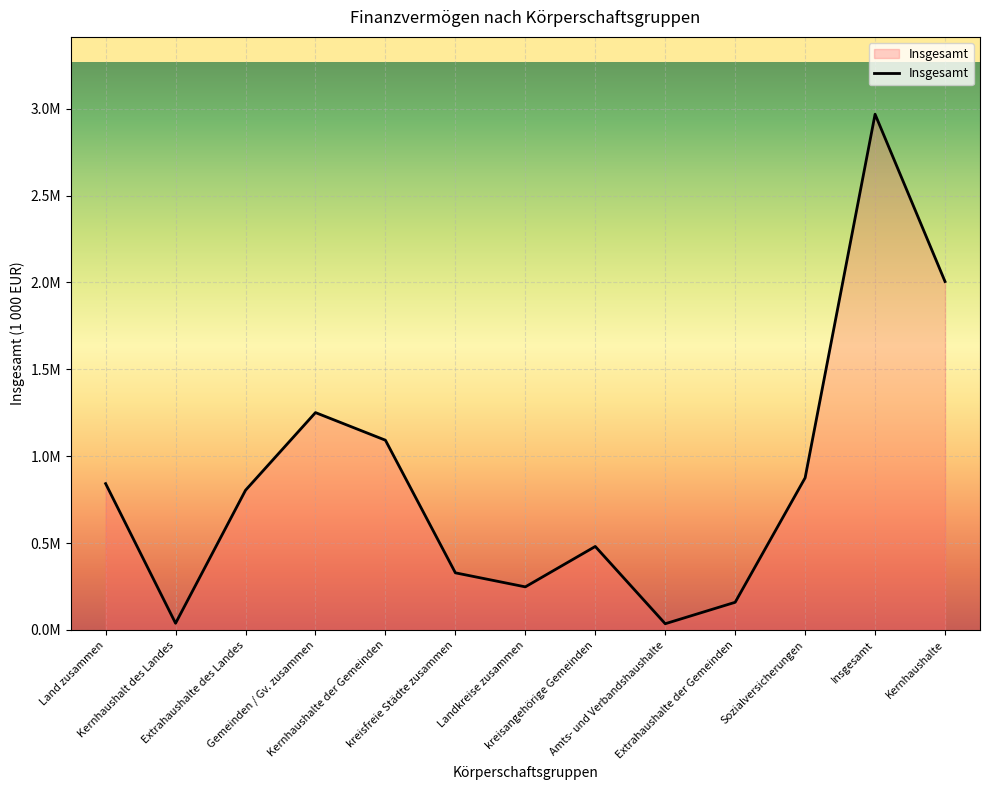

Rank the categories by value from lowest to highest.

Amts- und Verbandshaushalte, Kernhaushalt des Landes, Extrahaushalte der Gemeinden, Landkreise zusammen, kreisfreie Städte zusammen, kreisangehörige Gemeinden, Extrahaushalte des Landes, Land zusammen, Sozialversicherungen, Kernhaushalte der Gemeinden, Gemeinden / Gv. zusammen, Kernhaushalte, Insgesamt